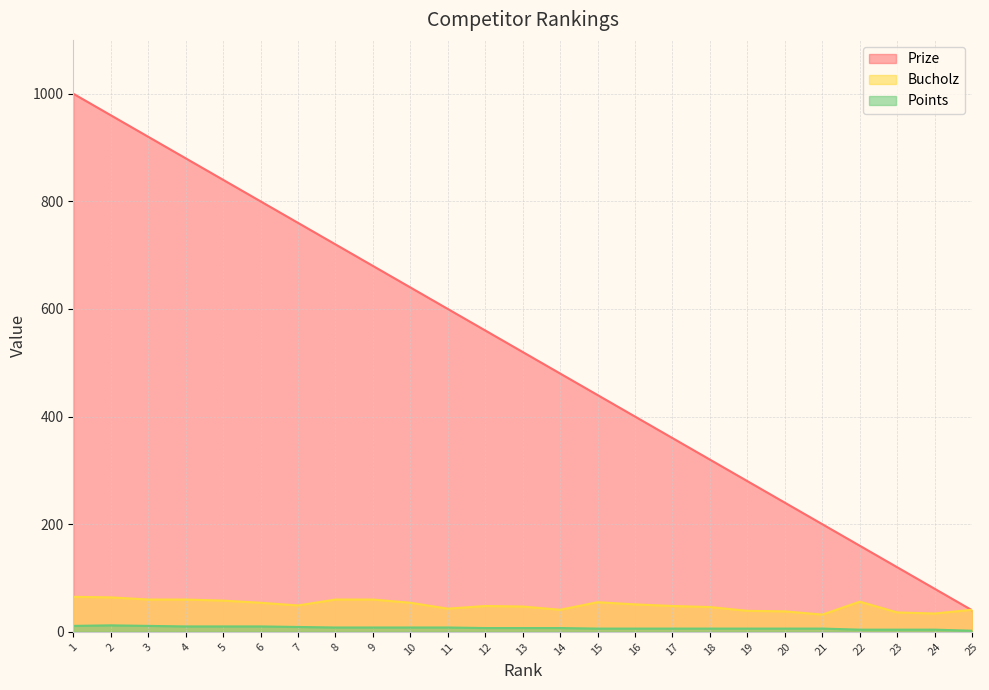

At how many categories does at least one series exceed 760?

6